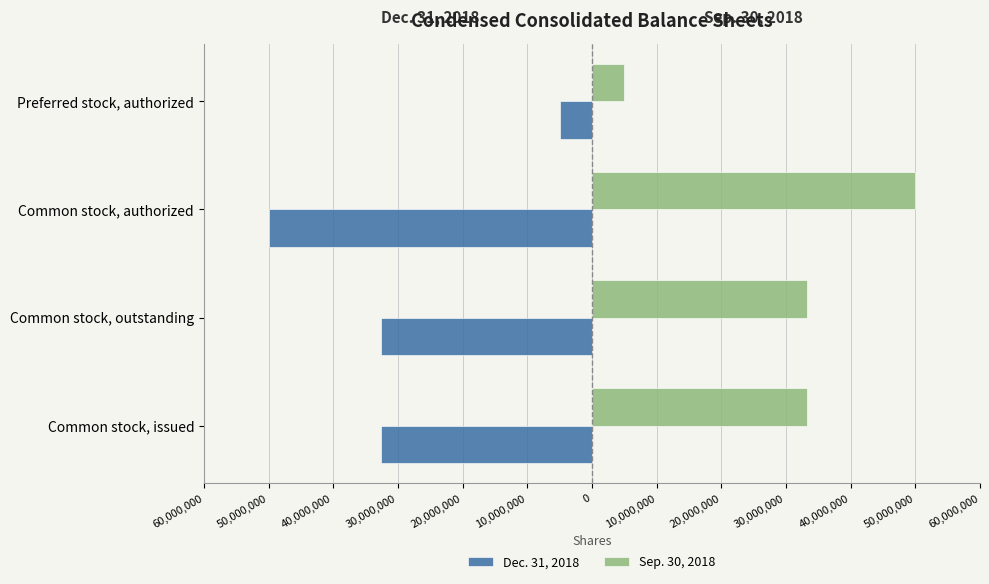

What are all the series names shown in the legend?

Dec. 31, 2018, Sep. 30, 2018